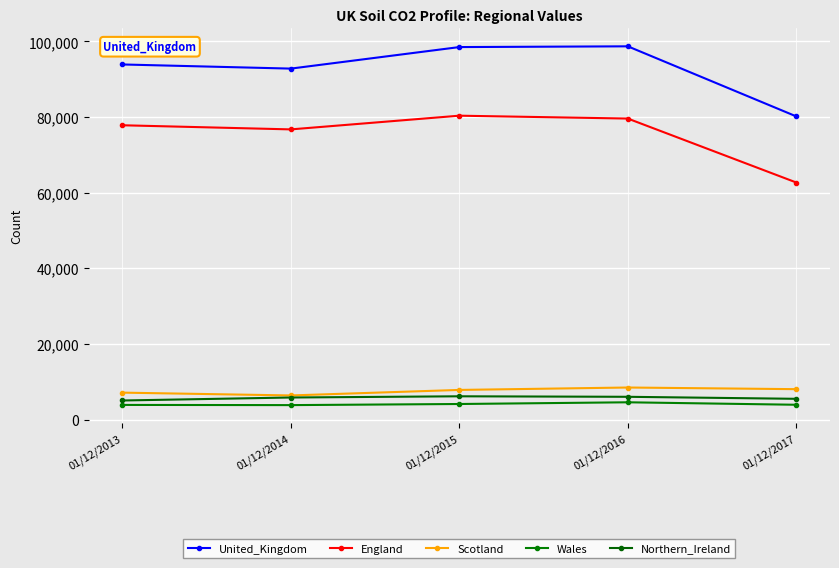

At which label does England reach its minimum?

01/12/2017